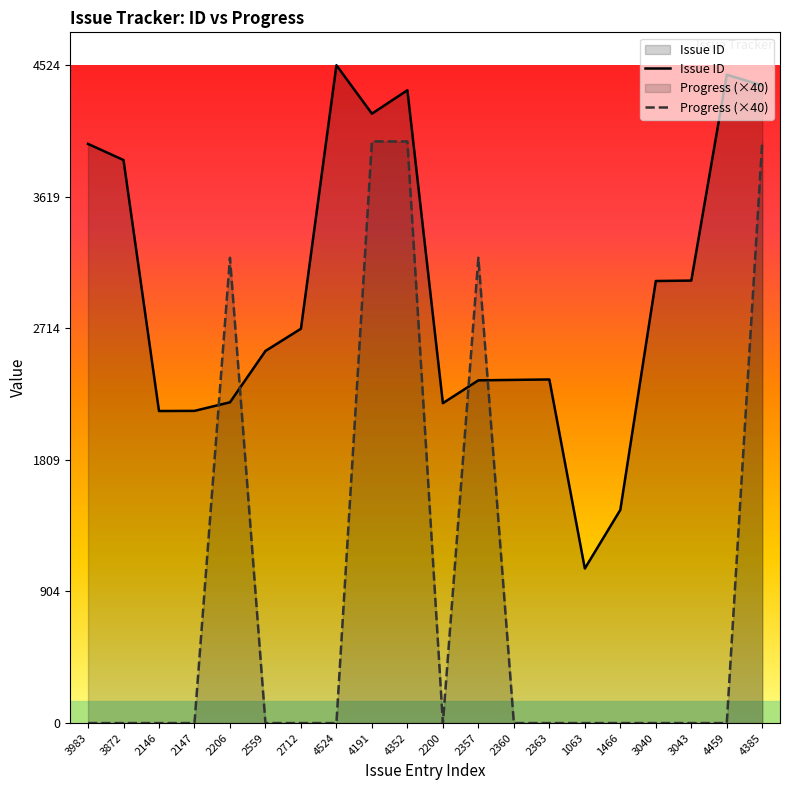

What is the sum of all Progress (×40) values?

18400